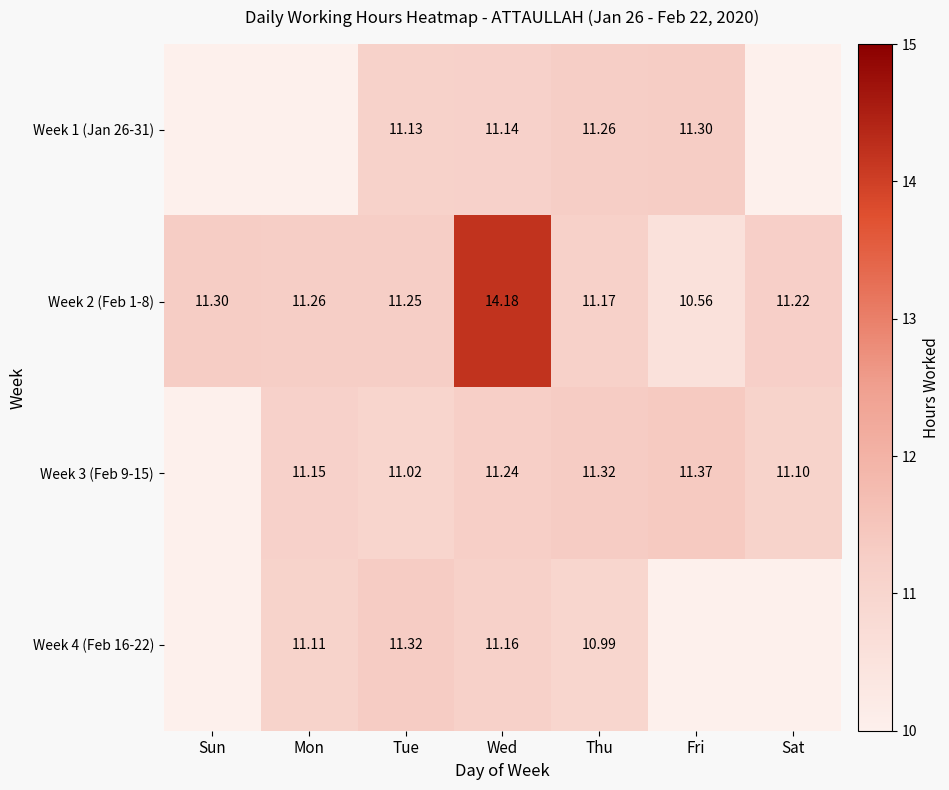

Where does the Week 2 (Feb 1-8) series first go above 11?

Sun